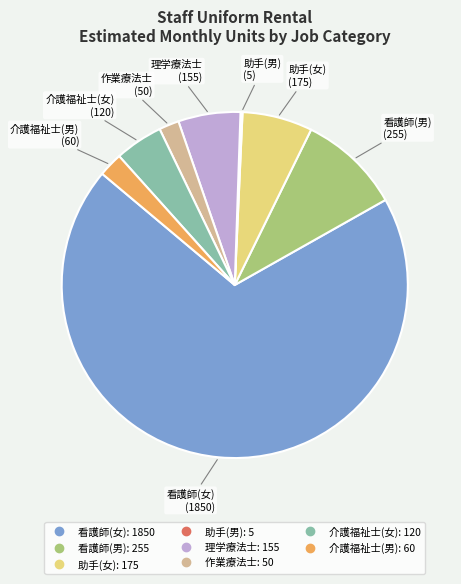

Is there a majority slice in this chart?

Yes